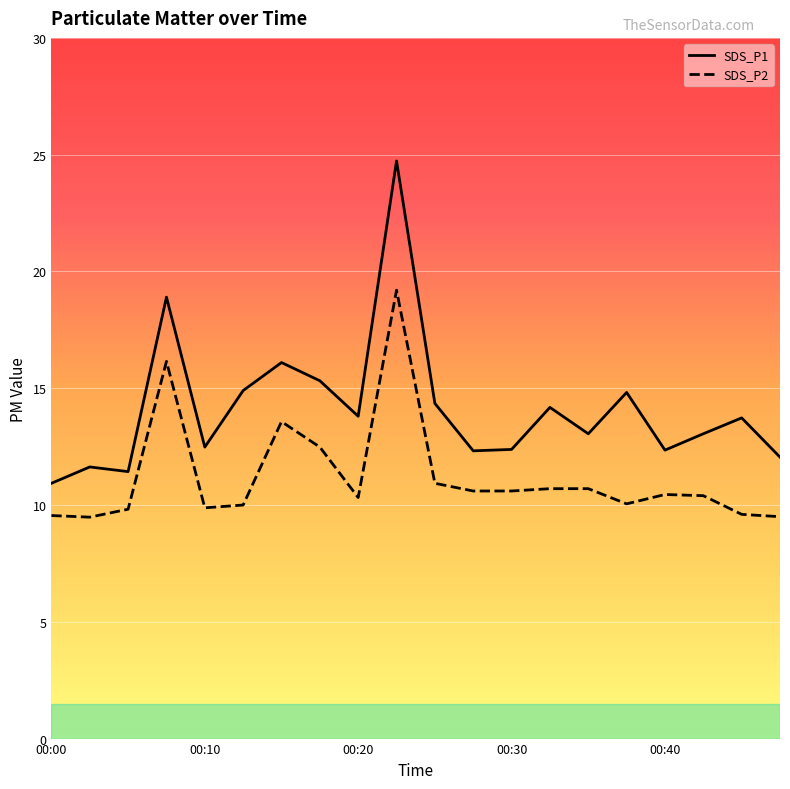

Rank the series at 19 from lowest to highest value.

SDS_P2, SDS_P1